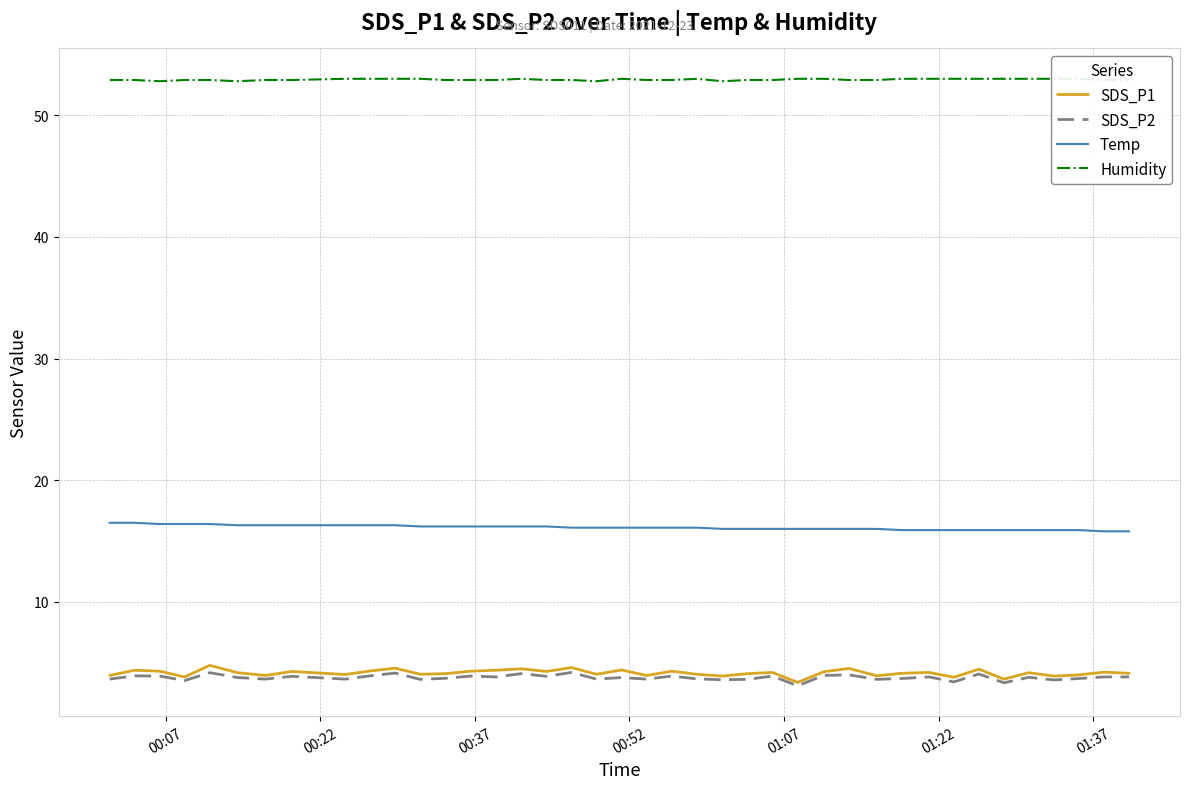

True or false: Temp and SDS_P1 cross at least once.

False